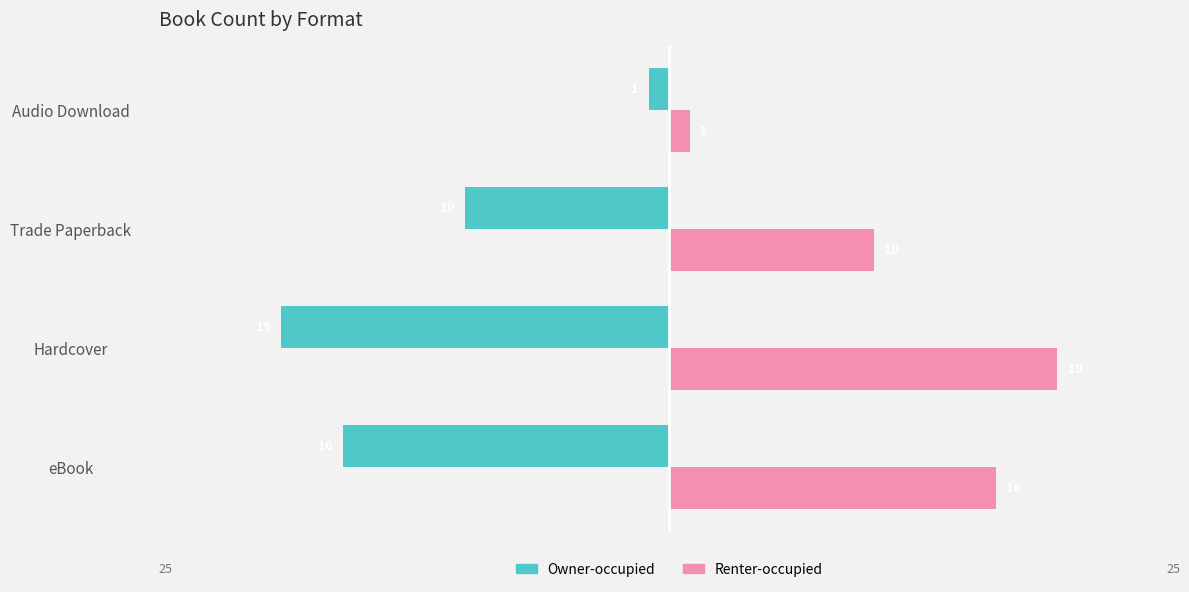

At eBook, list the series in order from smallest to largest.

Owner-occupied, Renter-occupied